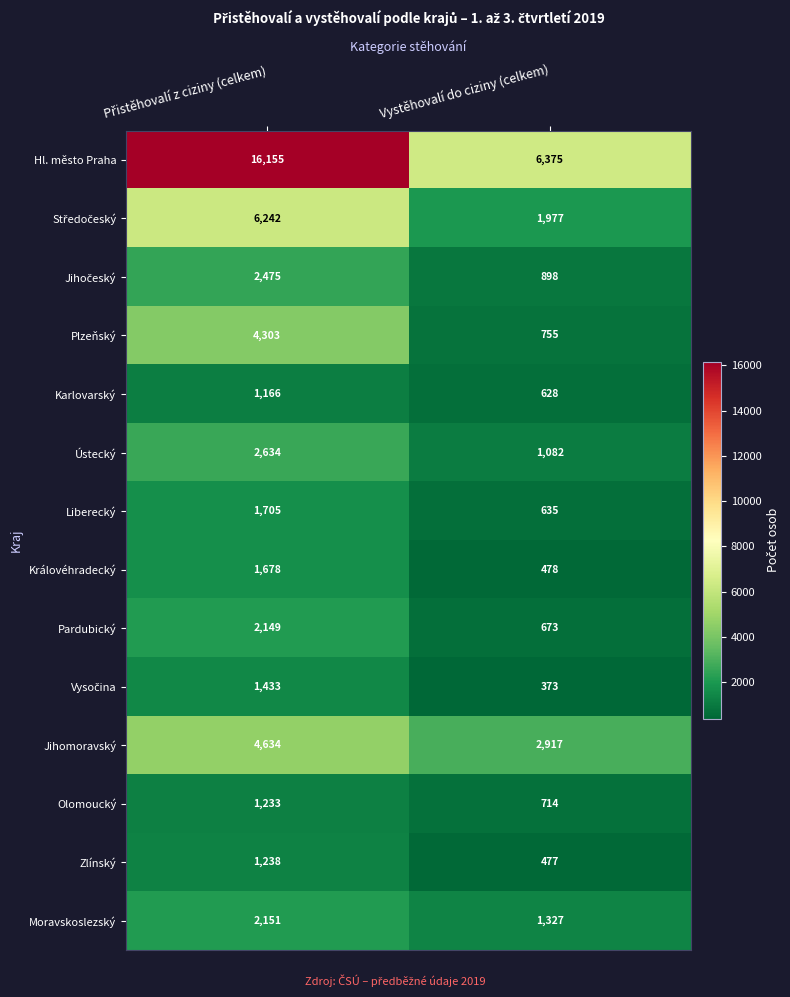

Where is Olomoucký nearest to the value 973?

Vystěhovalí do ciziny (celkem)